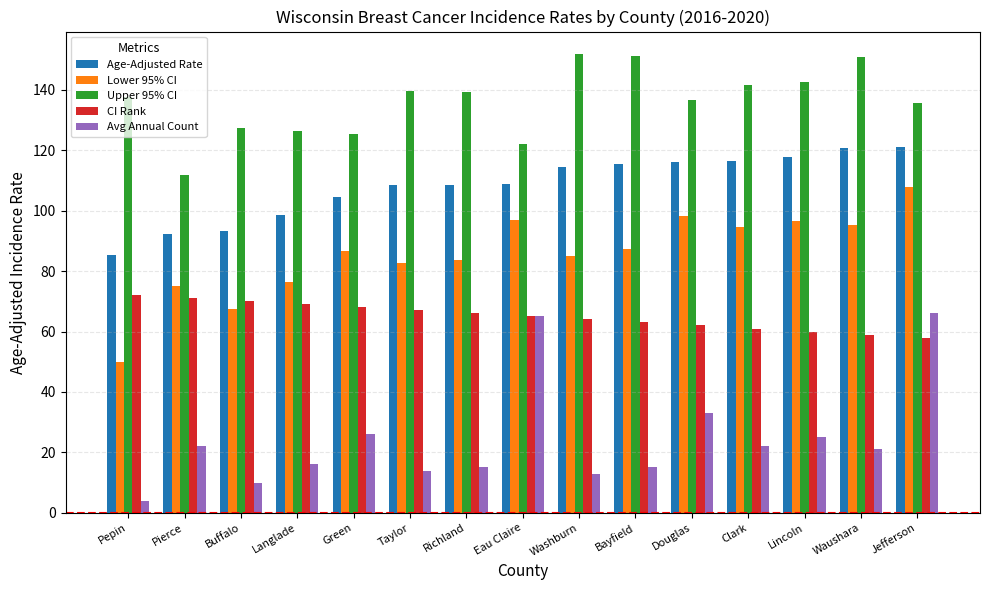

At how many categories does at least one series exceed 45?

15